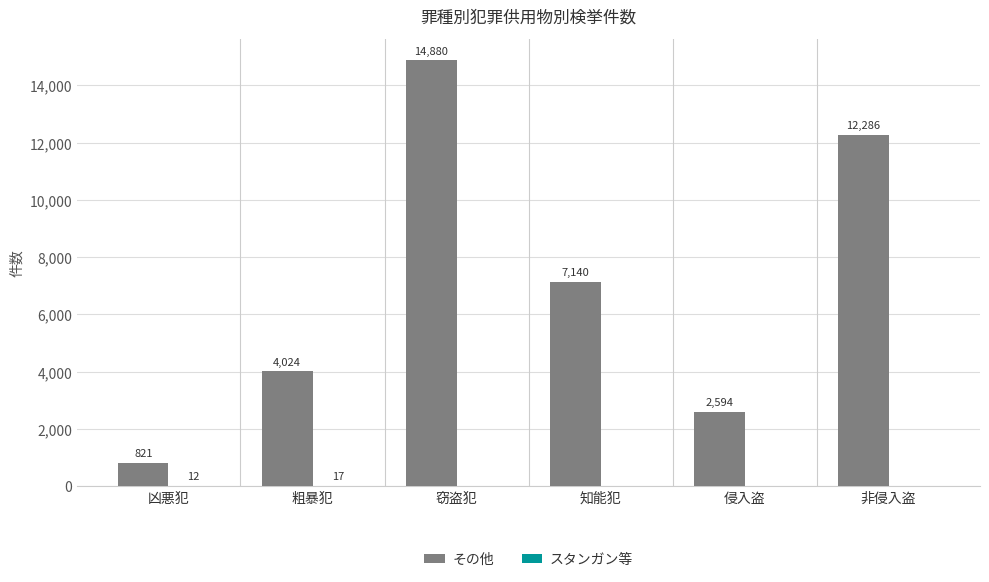

How many groups of bars are there?

6